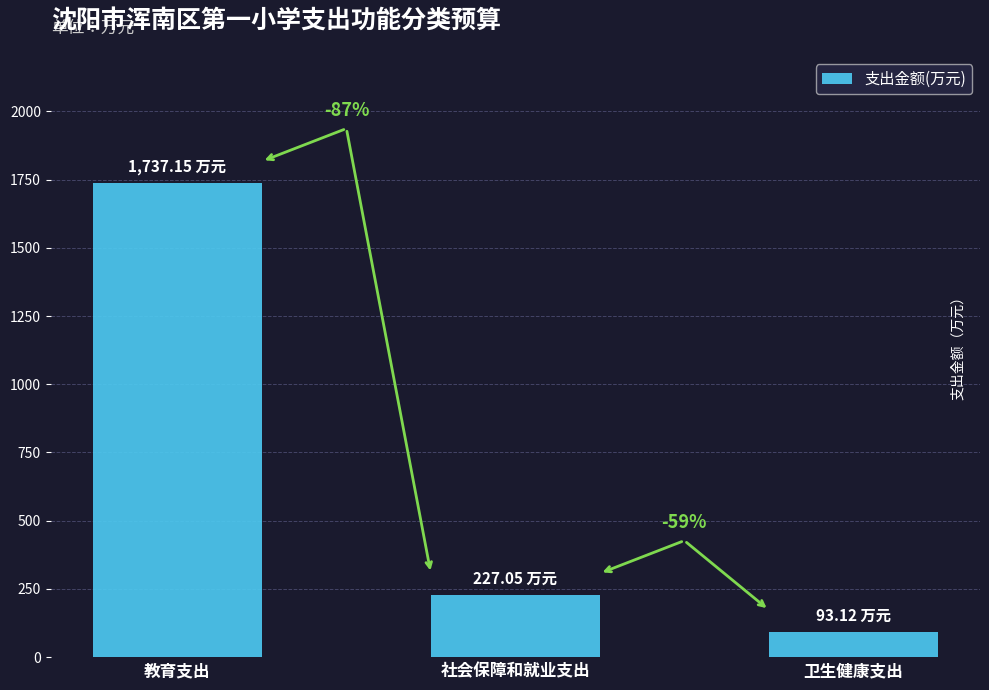

How many bars are there in total?

3